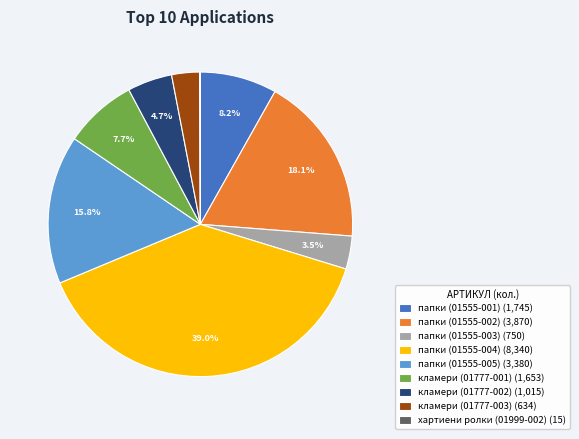

Is it true that кламери (01777-001) is 8% of the pie?

True